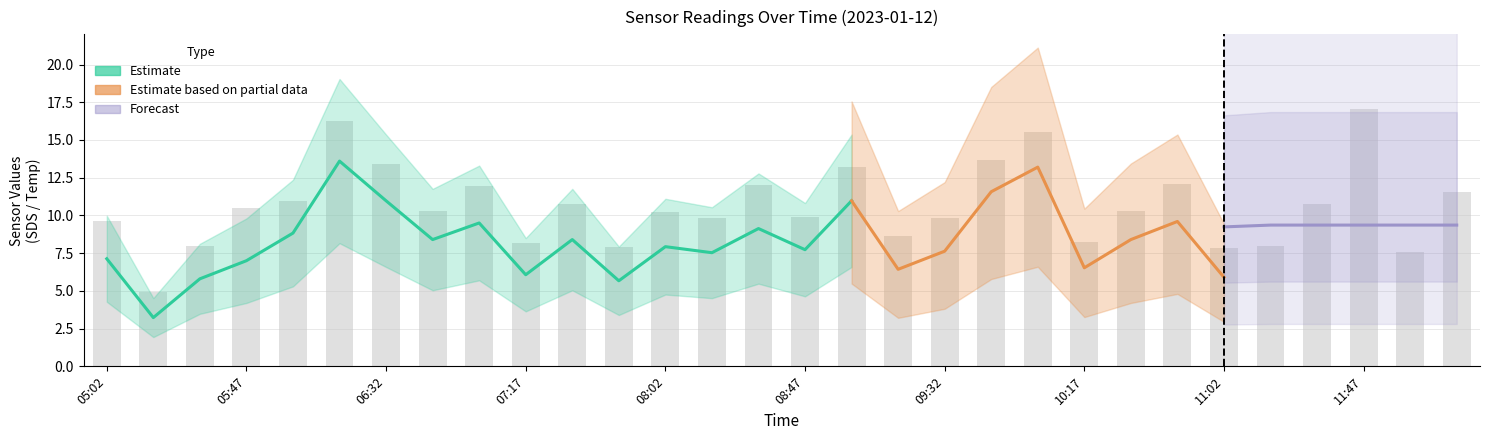

What is the difference between the highest and lowest values at 17?

5.8